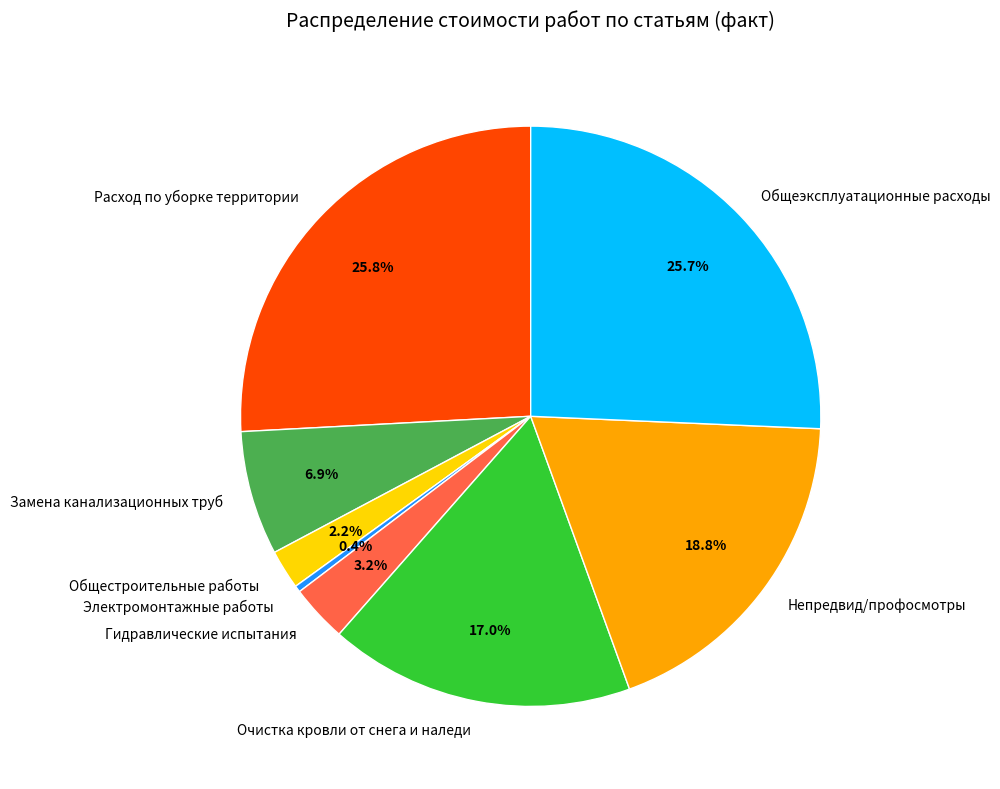

What percentage is the Гидравлические испытания slice, to the nearest percent?

3%